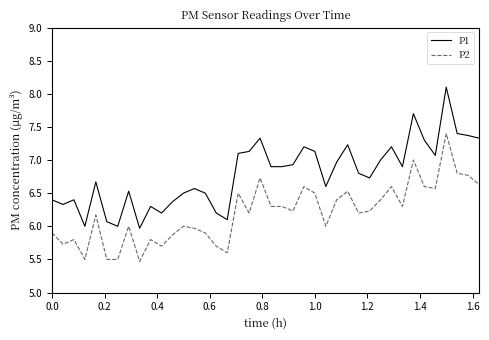

What is the difference between the maximum and minimum values in the P1 series?

2.1